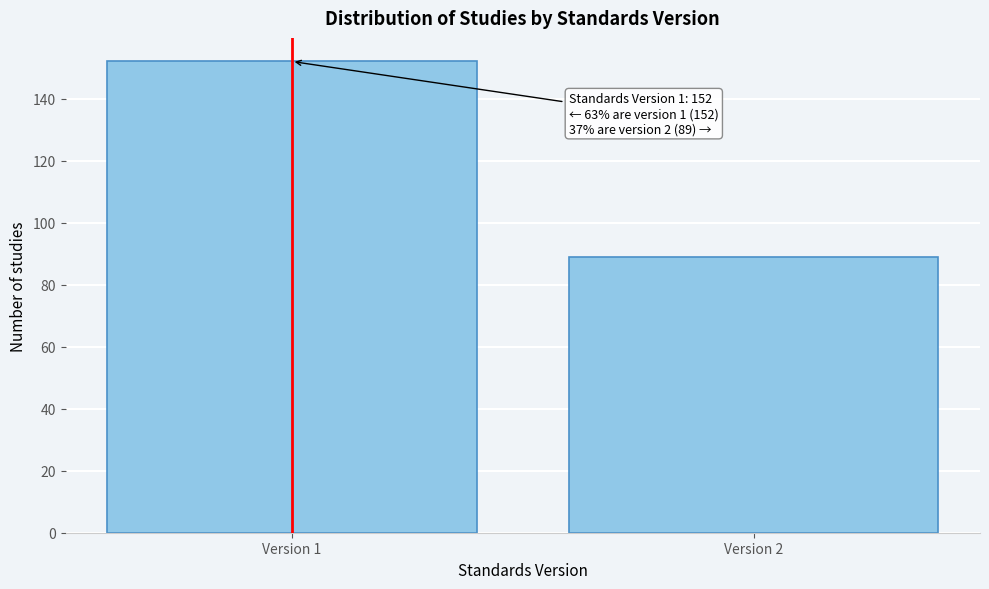

Reading left to right, transcribe all the data shown in this chart.

152	89